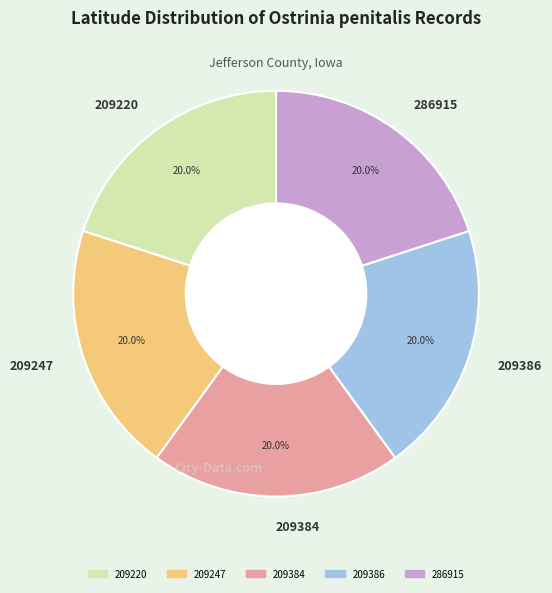

Does any single category account for the majority?

No